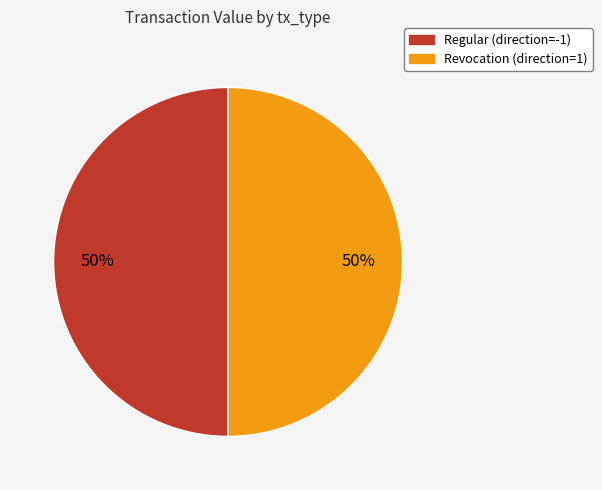

To the nearest percent, what is the combined percentage of Revocation and Regular?

100%